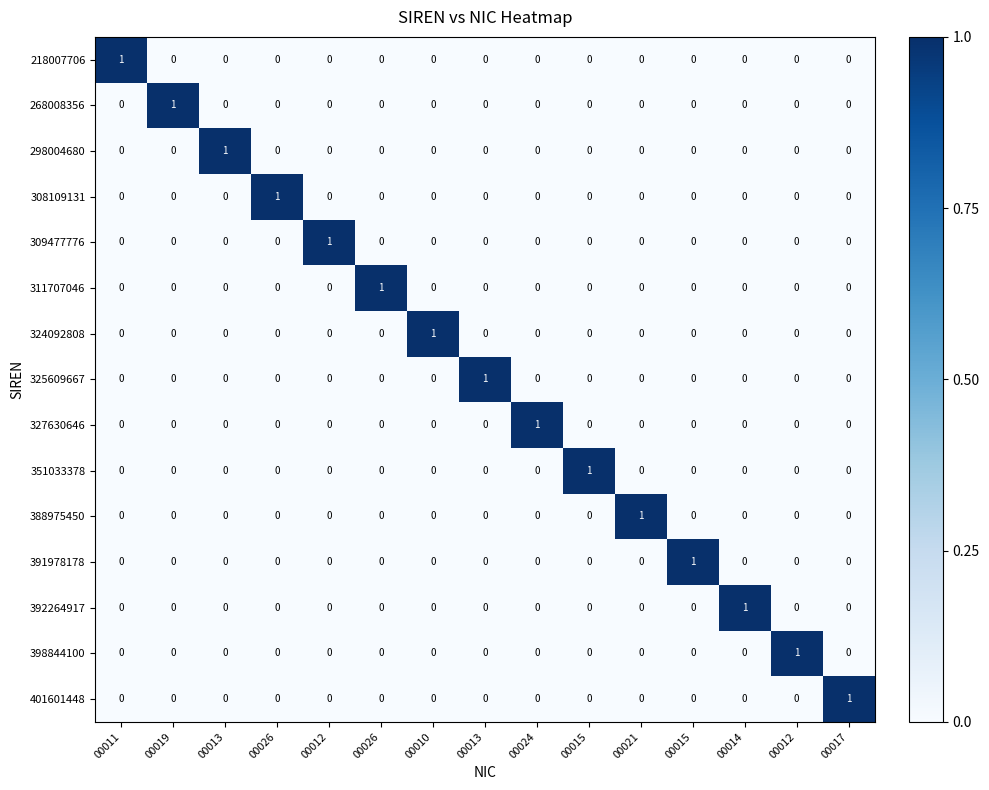

Between 00015 and 00012, which is larger?

00015